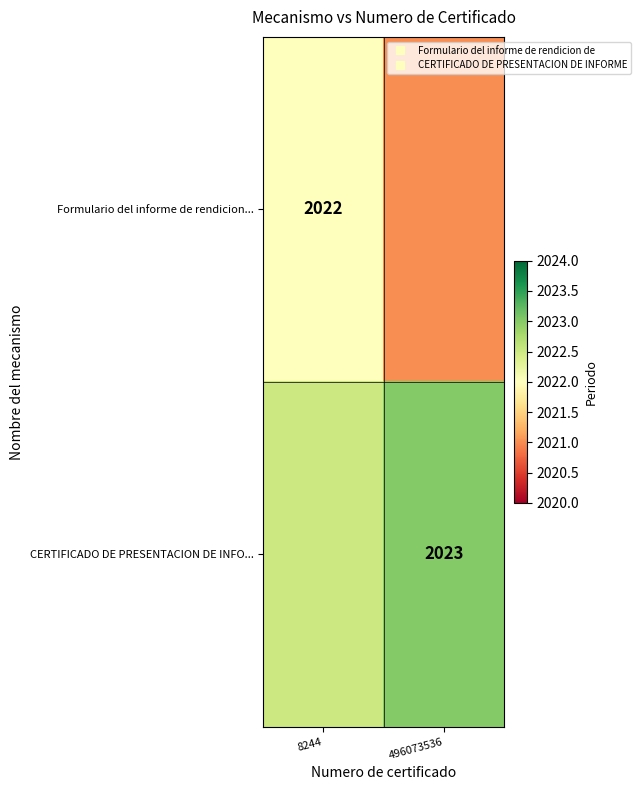

True or false: Formulario del informe de rendicion... has a value of 420.9 at 8244.

False